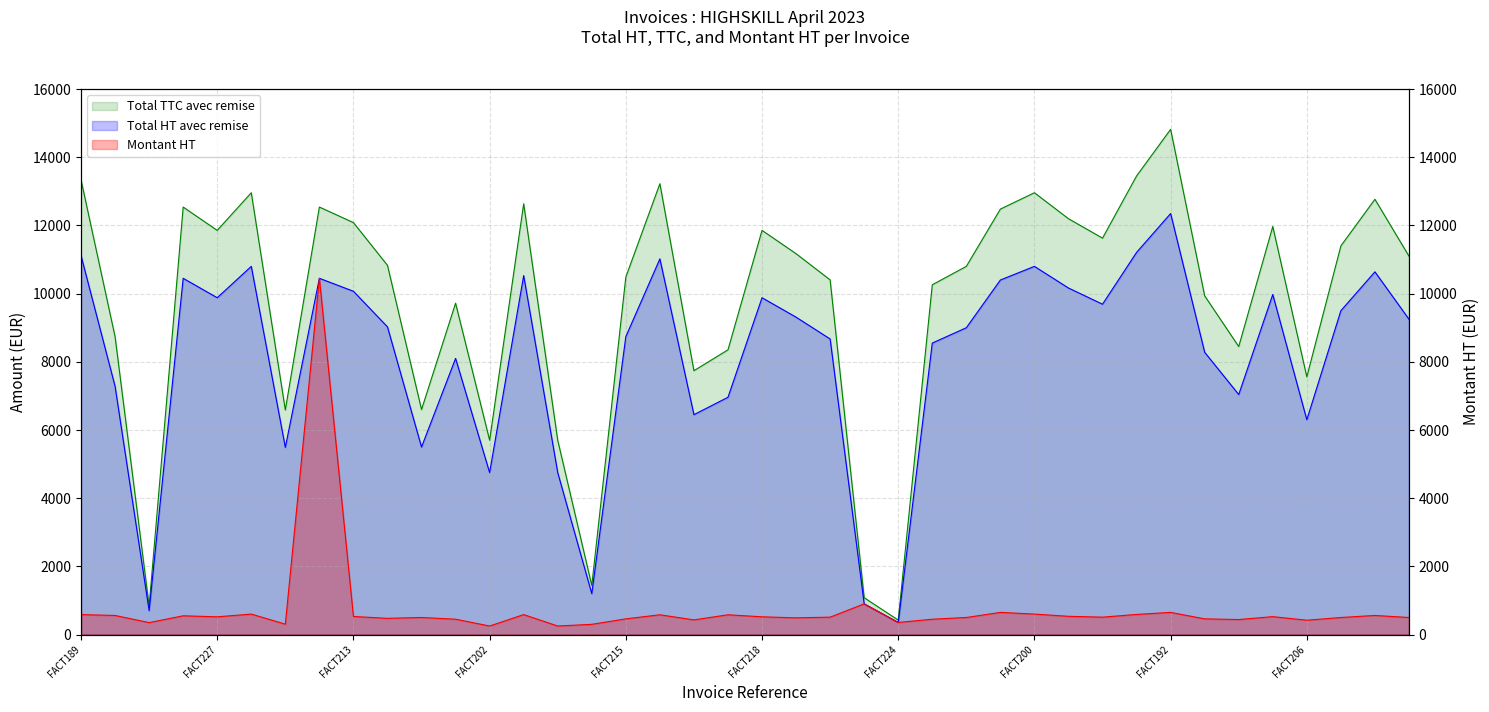

Which category has the lowest value in the Total TTC avec remise series?

FACT224